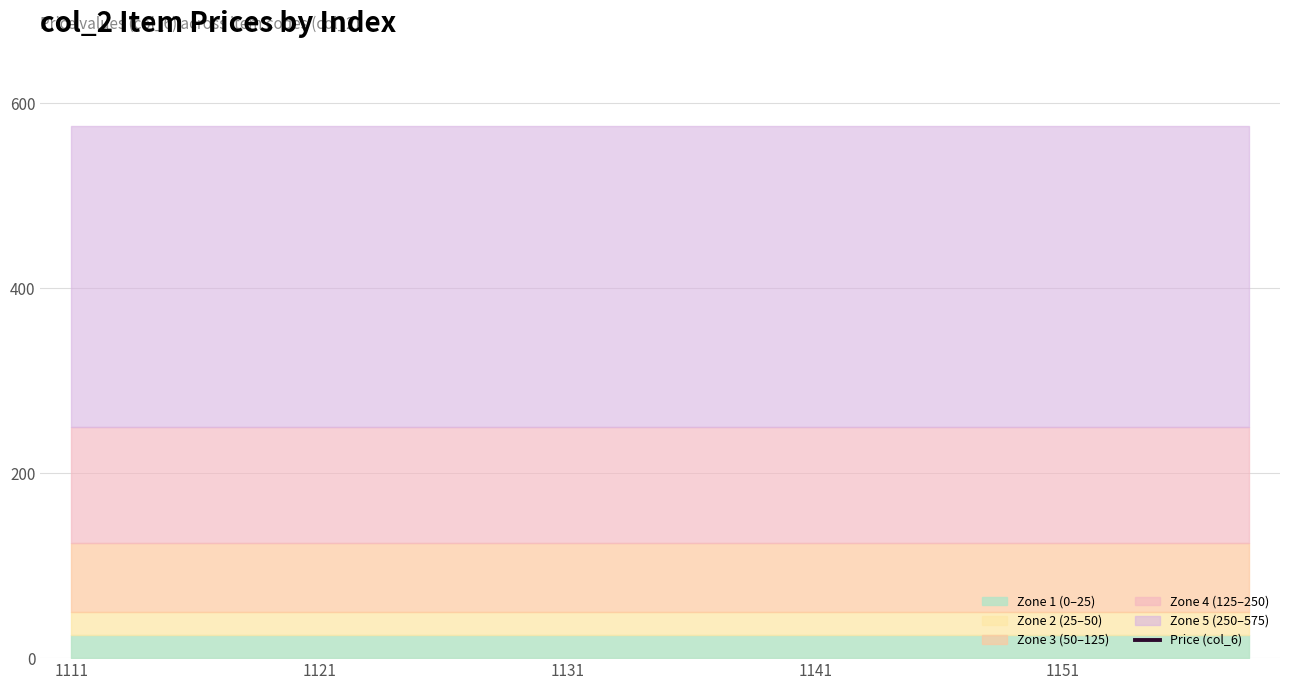

Does the chart have visible grid lines?

Yes